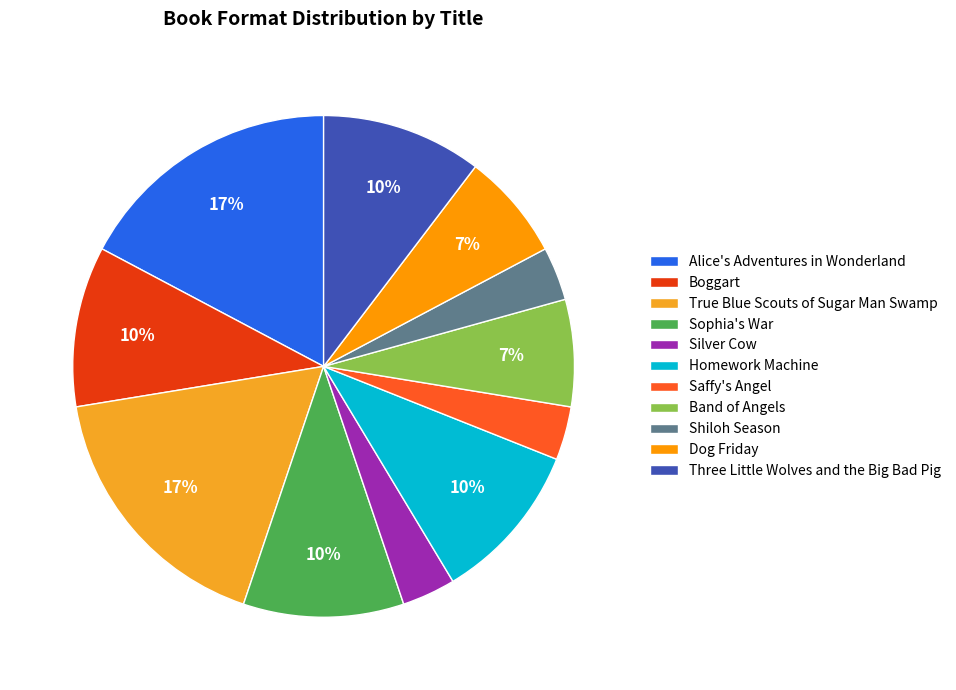

To the nearest percent, what is the combined percentage of Sophia's War and Silver Cow?

14%